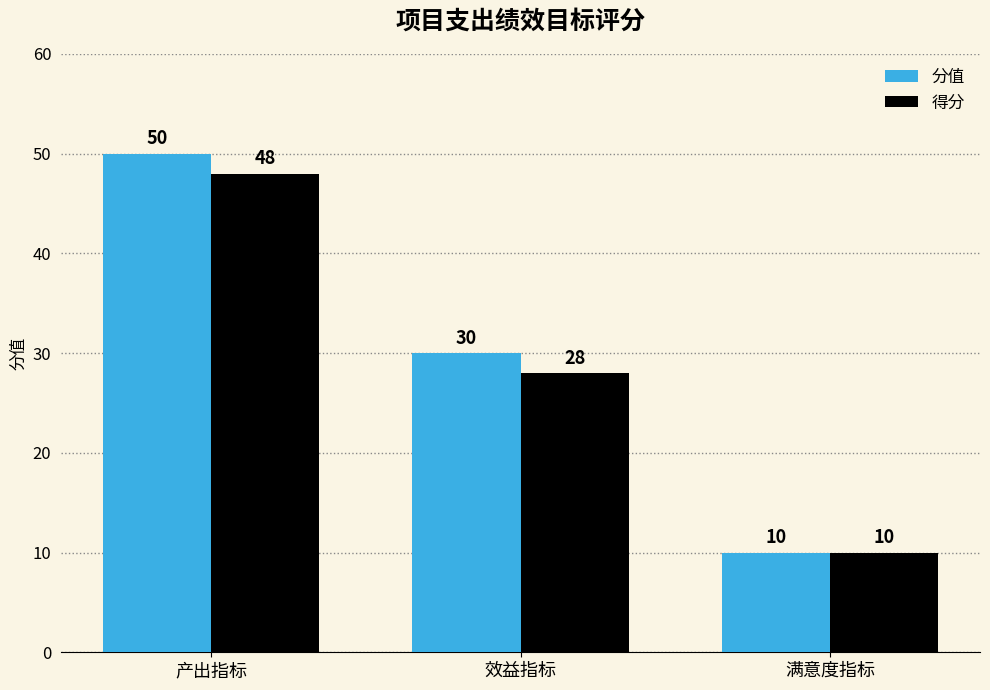

Reading left to right, transcribe all the data shown in this chart.

分值: 产出指标=50	效益指标=30	满意度指标=10
得分: 产出指标=48	效益指标=28	满意度指标=10